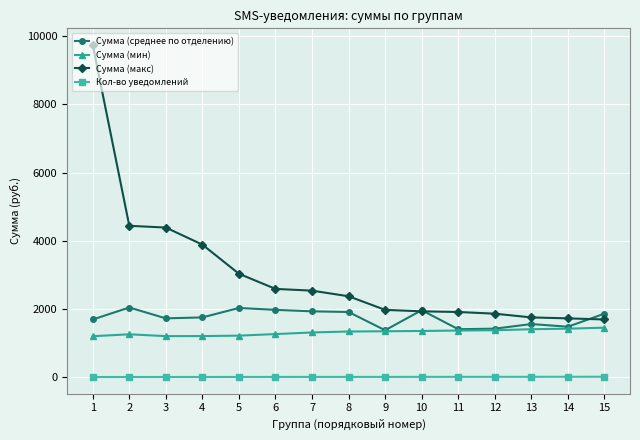

The Сумма (макс) series shows 3890.7 at 4. True or false?

True